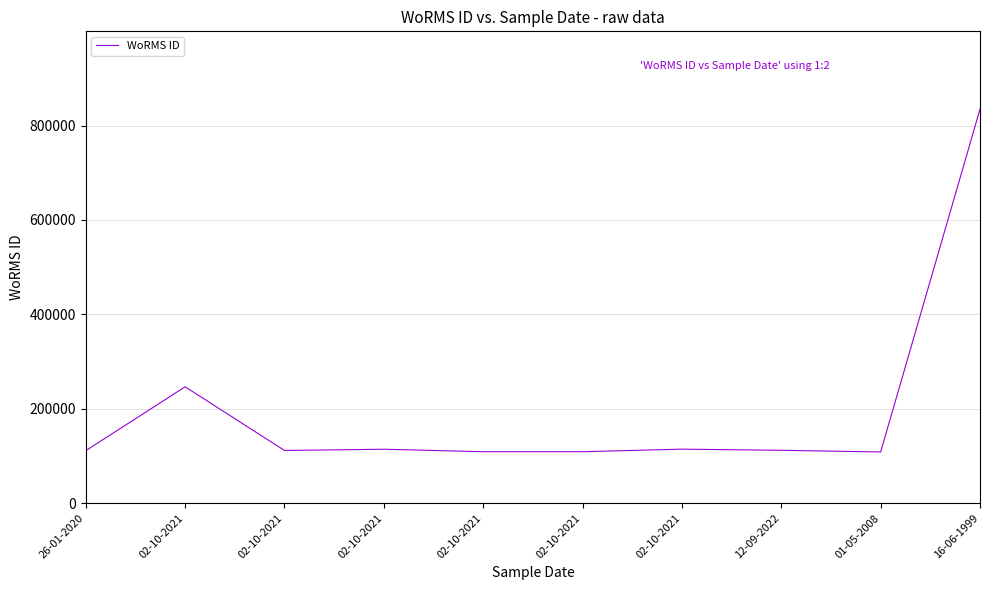

Count the number of data series in this chart.

1